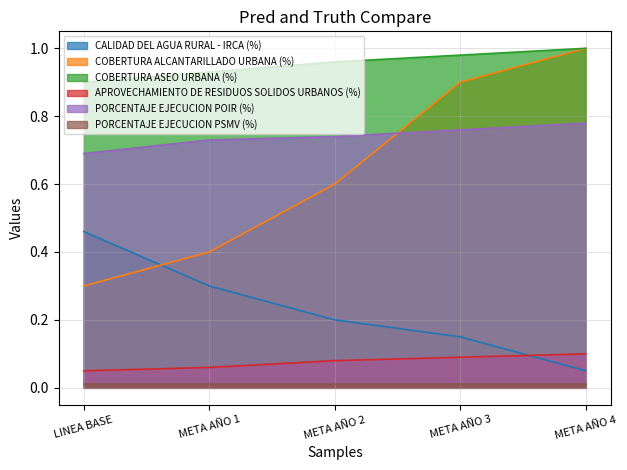

Rank the categories by COBERTURA ASEO URBANA (%) value from highest to lowest.

META AÑO 4, META AÑO 3, META AÑO 2, META AÑO 1, LINEA BASE